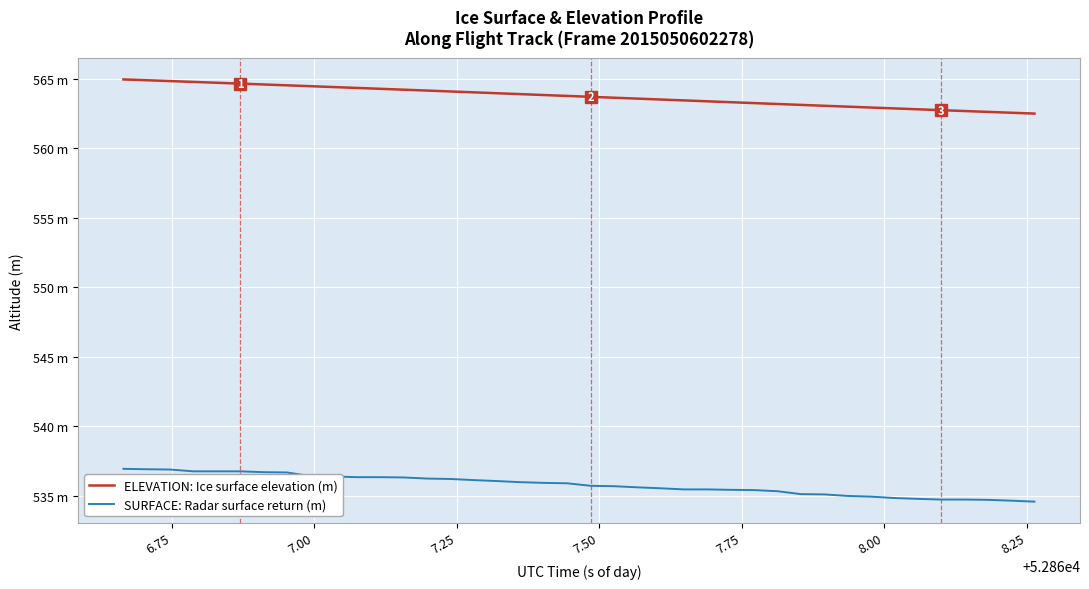

What is the sum of all SURFACE: Radar surface return (m) values?

21431.5